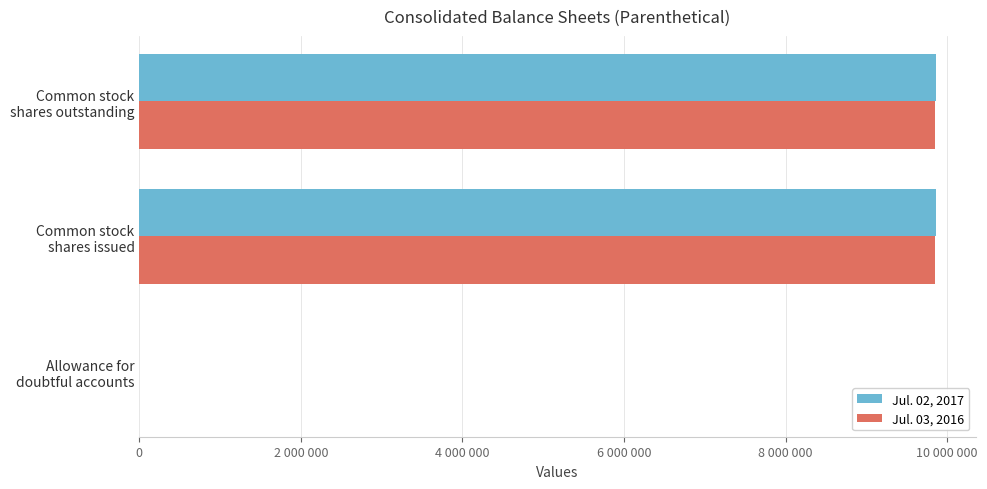

What are all the series names shown in the legend?

Jul. 02, 2017, Jul. 03, 2016